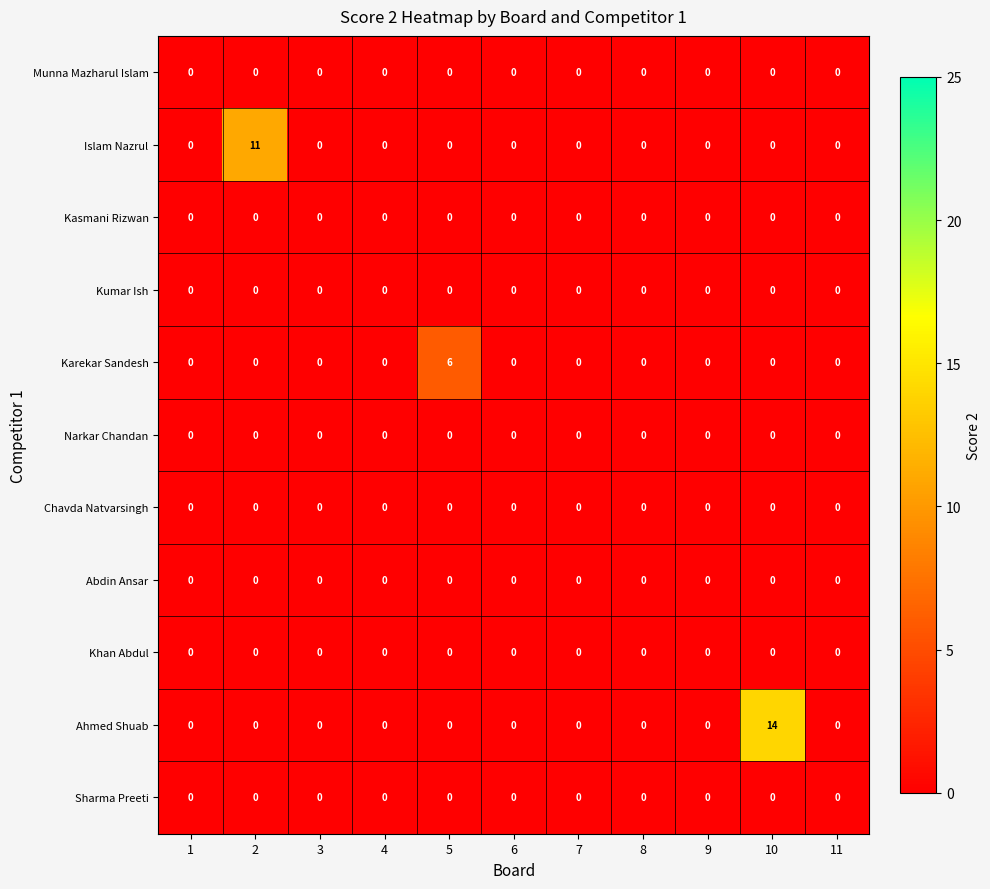

What is the total value across all series at 10?

14